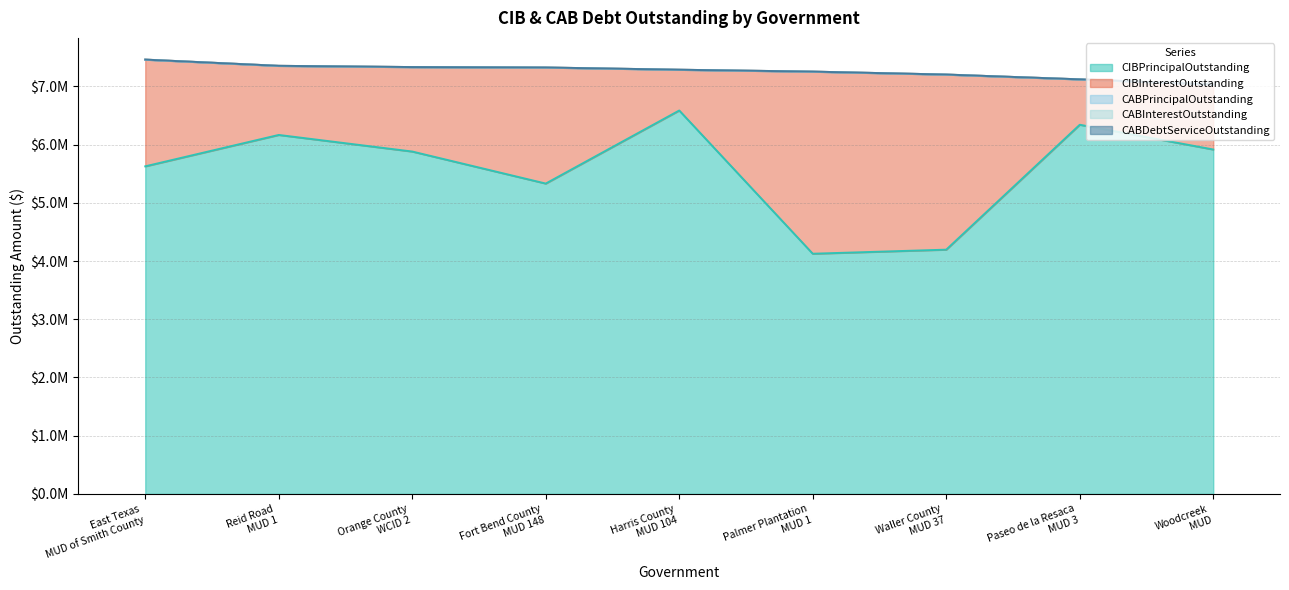

What are all the series names shown in the legend?

CIBPrincipalOutstanding, CIBInterestOutstanding, CABPrincipalOutstanding, CABInterestOutstanding, CABDebtServiceOutstanding